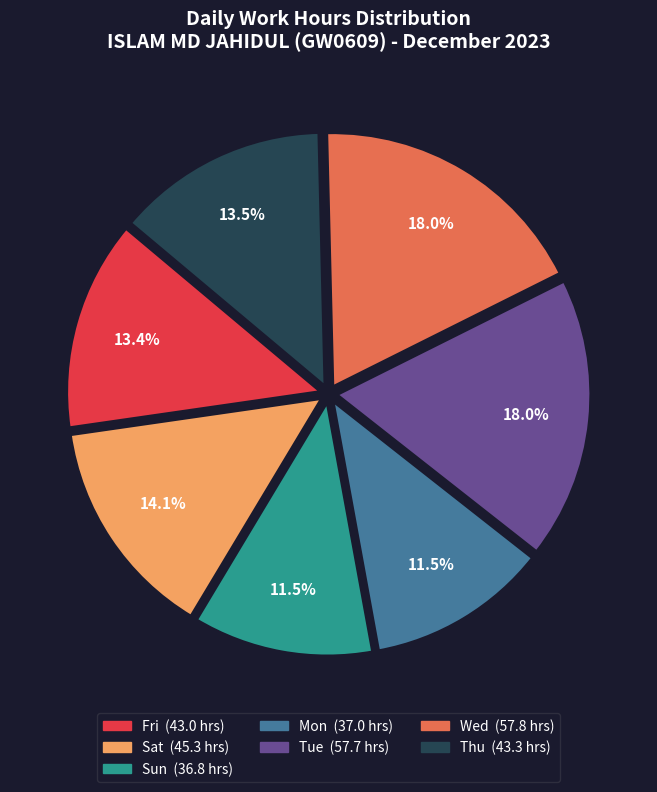

Is there any slice that represents more than half of the pie?

No